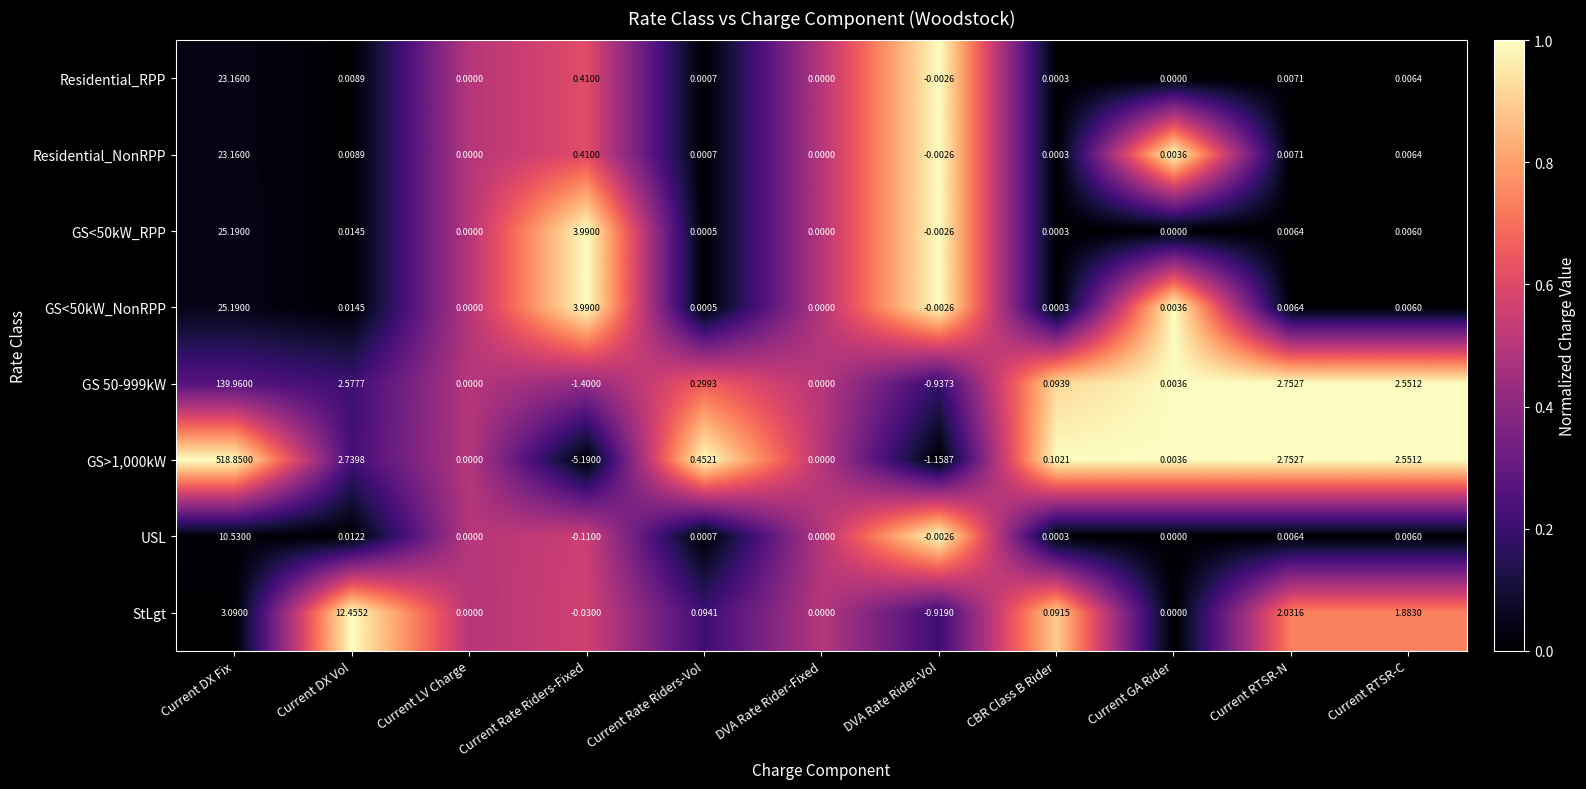

At which category is the sum across all series the highest?

Current DX Fix